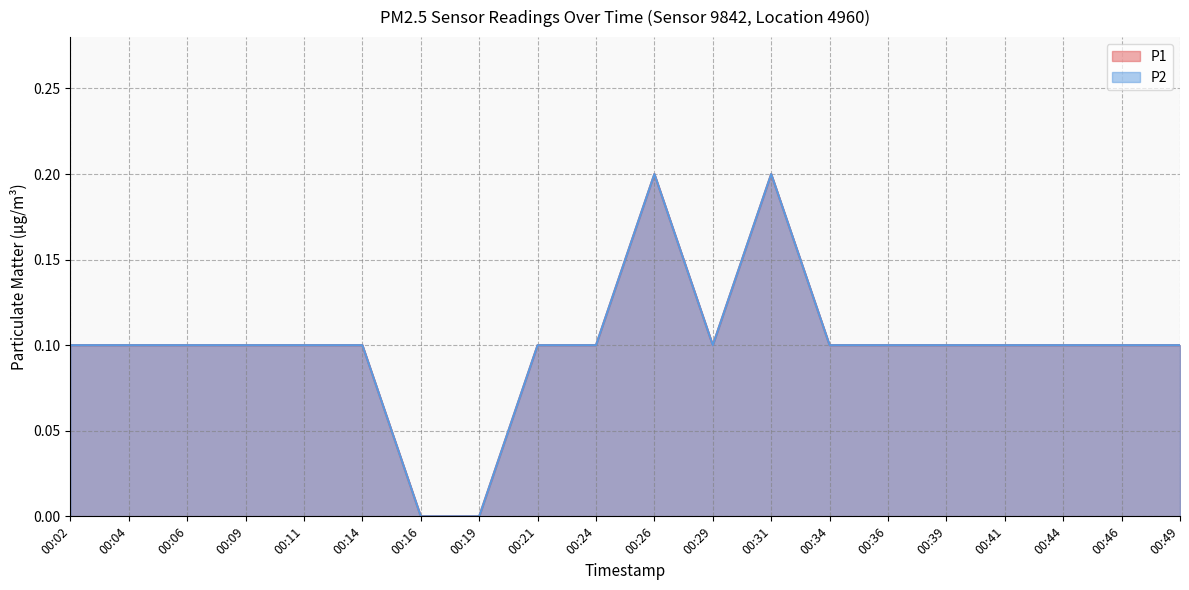

At how many categories does at least one series exceed 0?

18